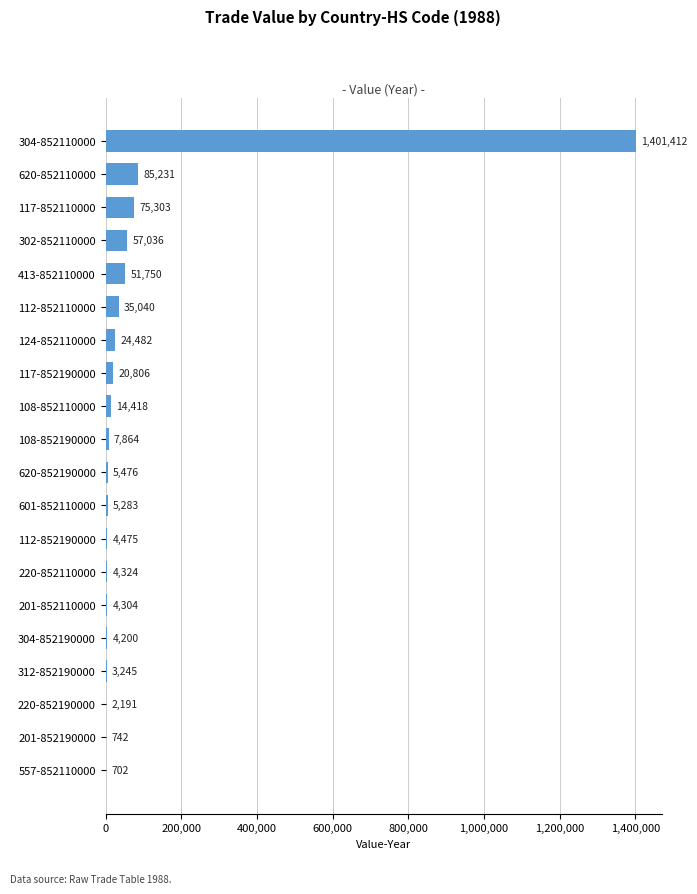

Which has a higher value, 201-852110000 or 124-852110000?

124-852110000